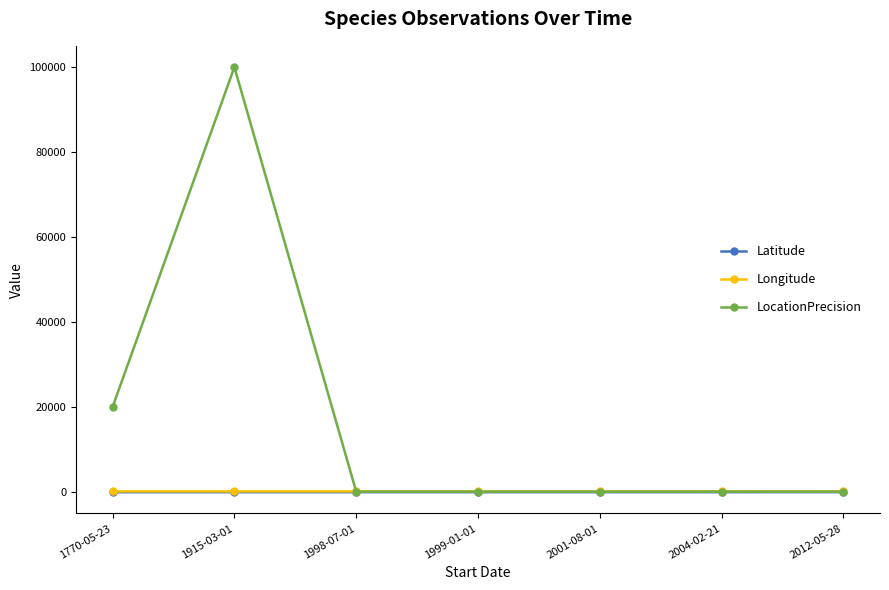

What is the greatest value displayed?

100000.0